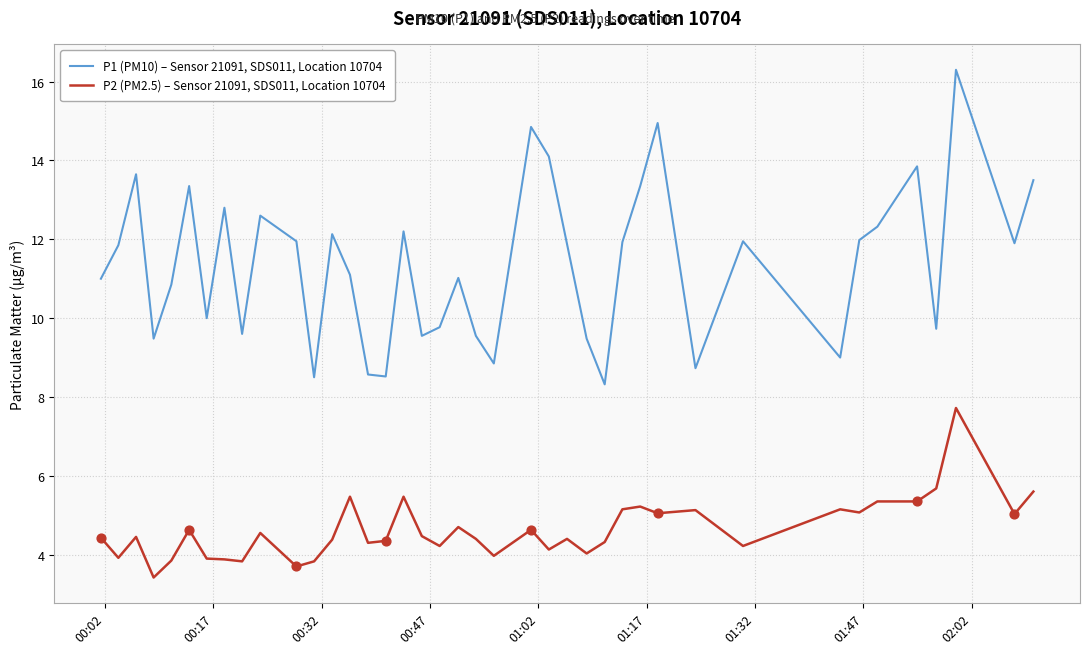

Which series has the largest total across all categories?

P1 (PM10) – Sensor 21091, SDS011, Location 10704